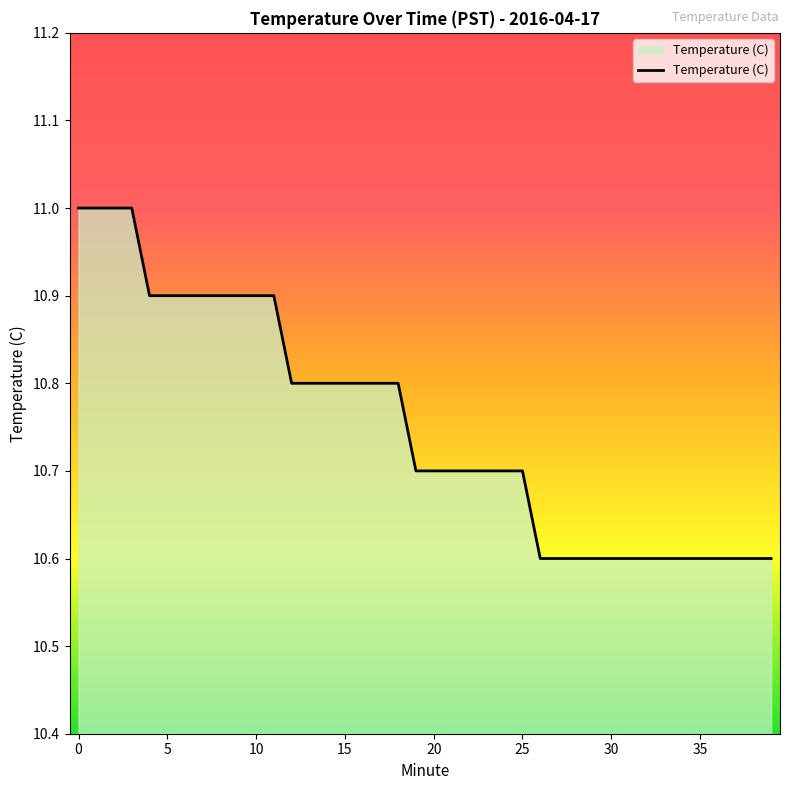

What is the difference between the second highest and minimum values?

0.4